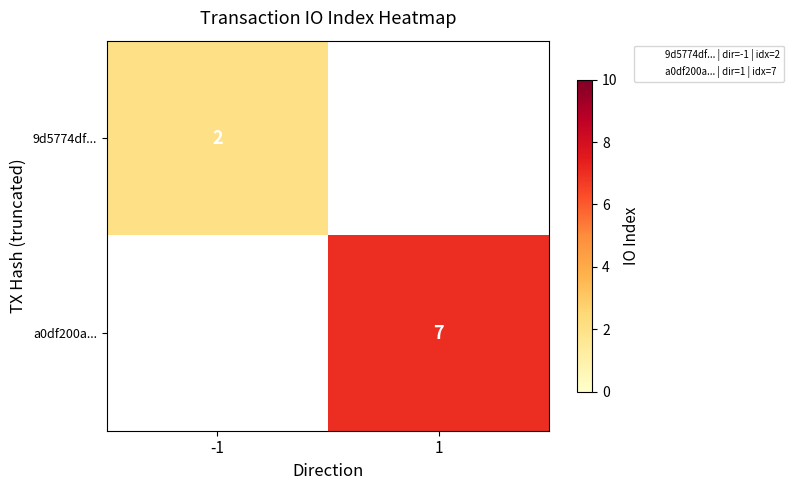

What is the greatest value displayed?

7.0